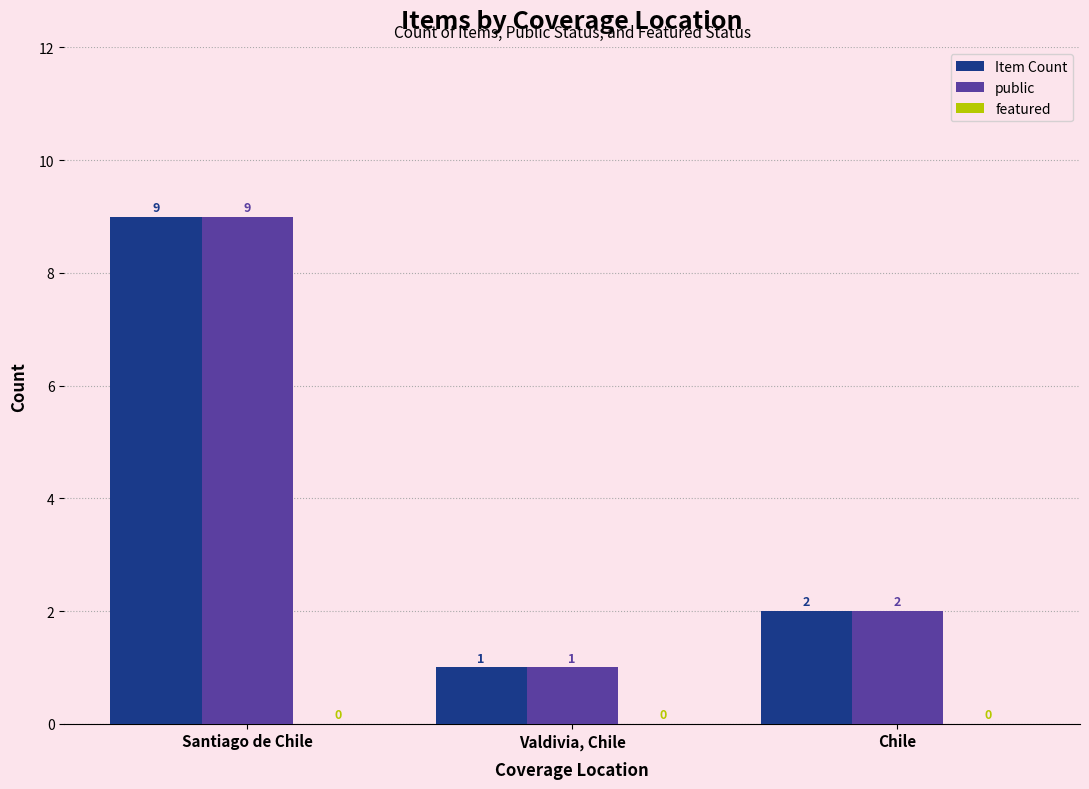

What position from the right is Valdivia, Chile?

2